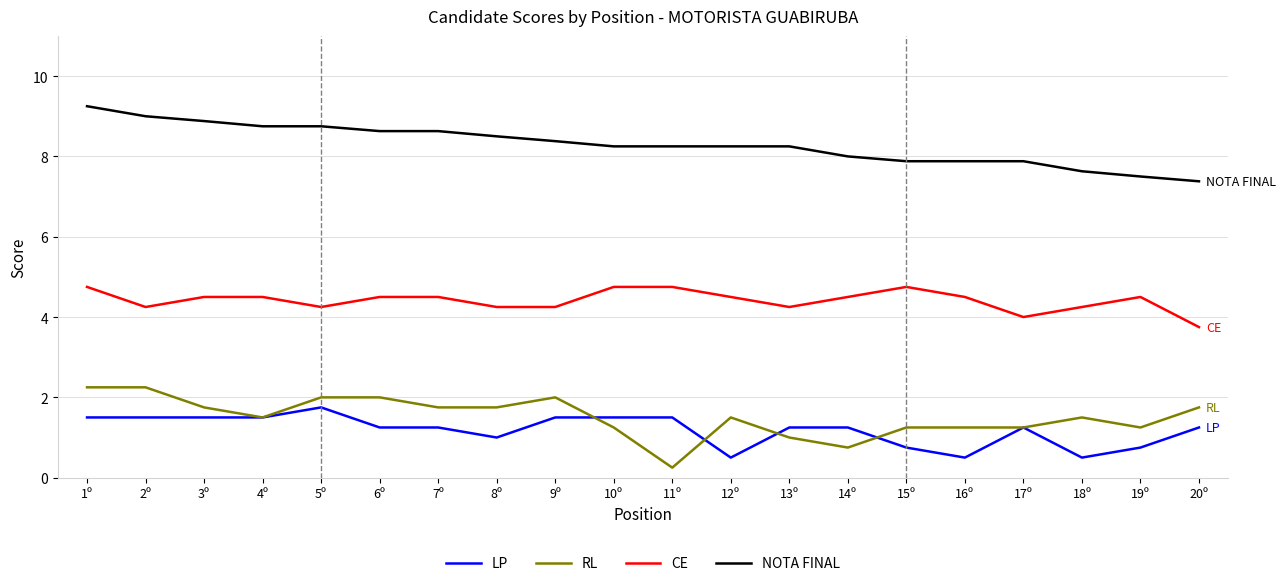

At 11º, list the series in order from largest to smallest.

NOTA FINAL, CE, LP, RL